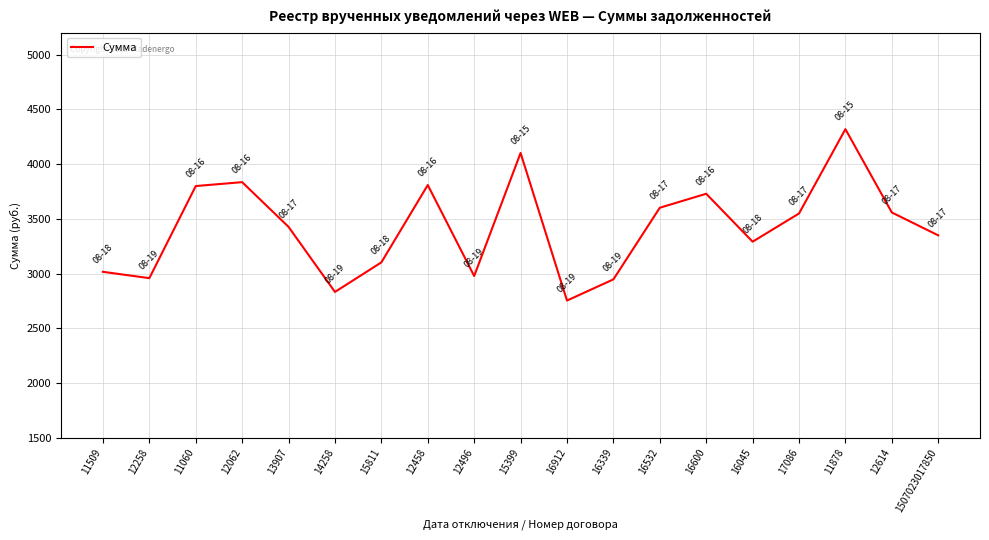

Read the value at 11509.

3016.0